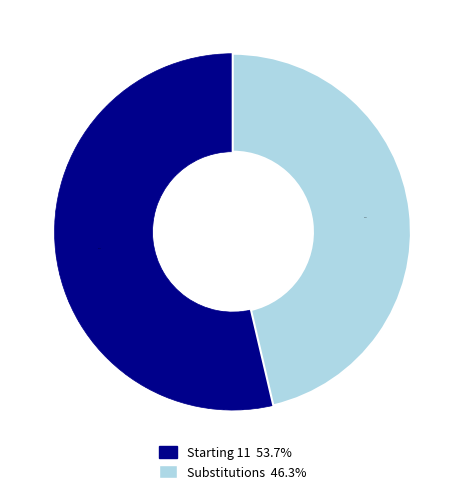

Between Starting 11 and Substitutions, which is larger?

Starting 11